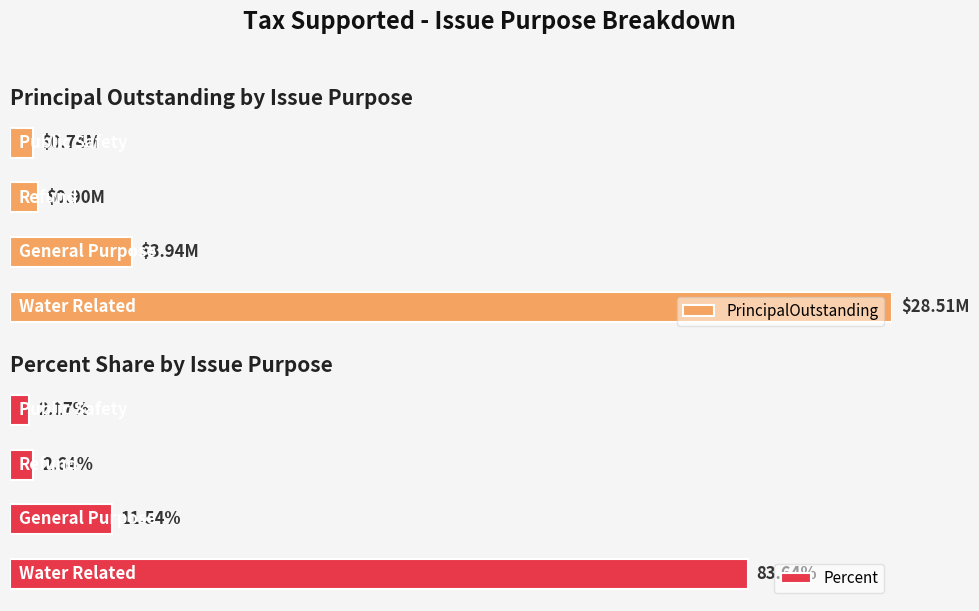

Is the value of PrincipalOutstanding at 1 greater than the value of Percent at 2?

Yes